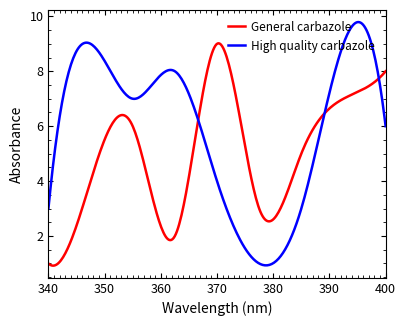

What is the minimum value for General carbazole?

0.9